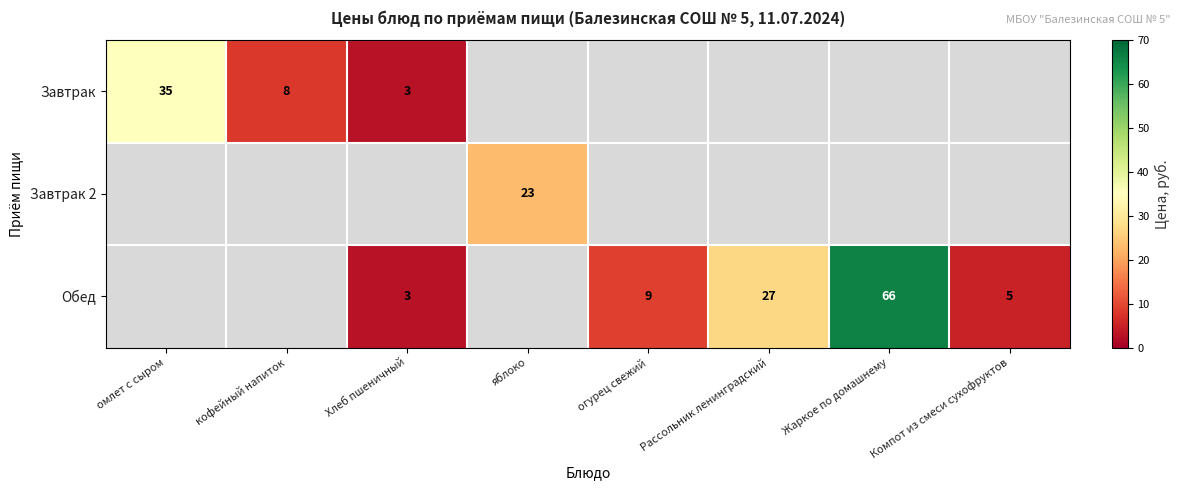

True or false: Завтрак 2 has a value of 23 at яблоко.

True